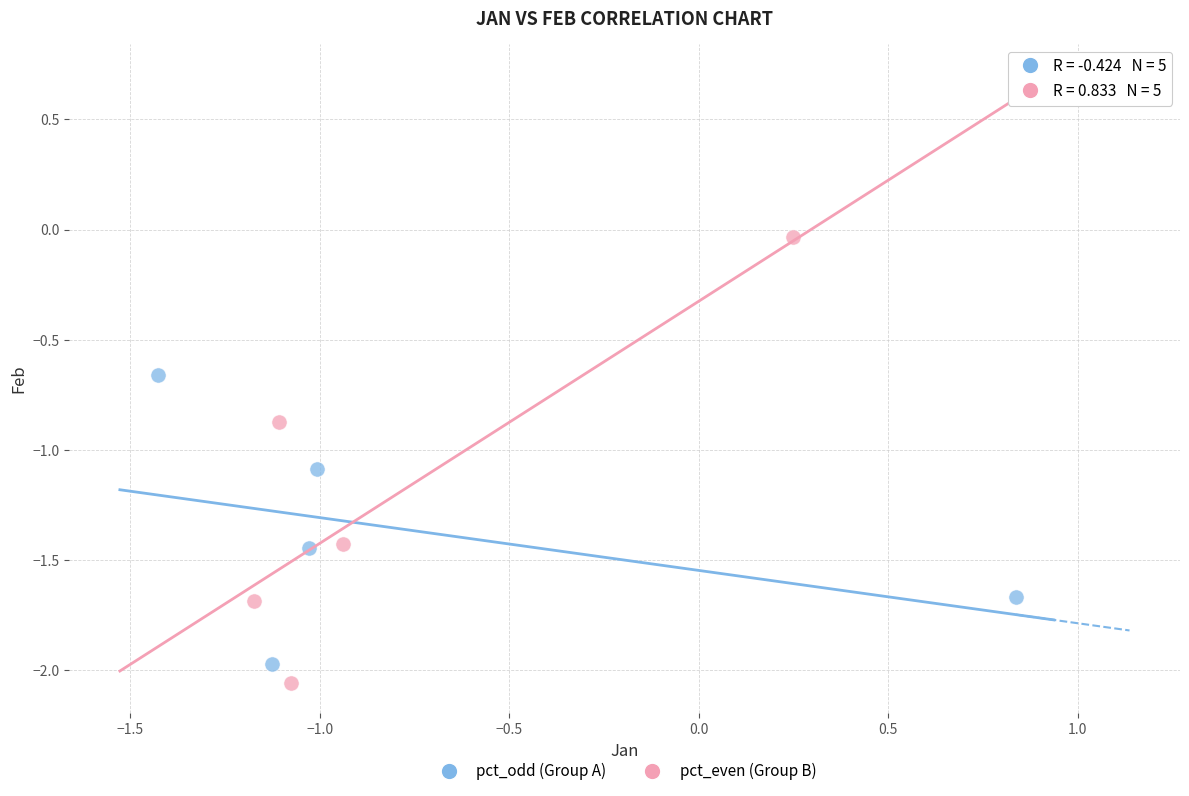

Which series has the widest spread of Y values?

pct_even (Group B)